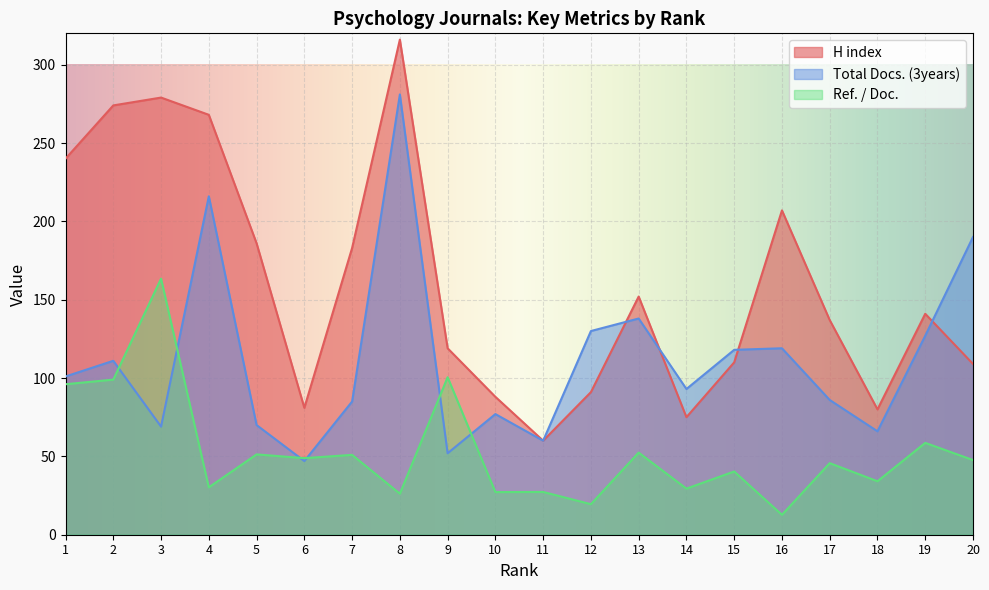

Where is the first local maximum for Ref. / Doc.?

3